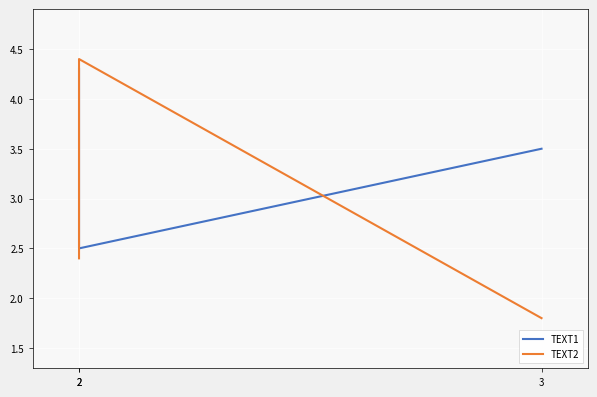

Which category has the highest value across all series?

2